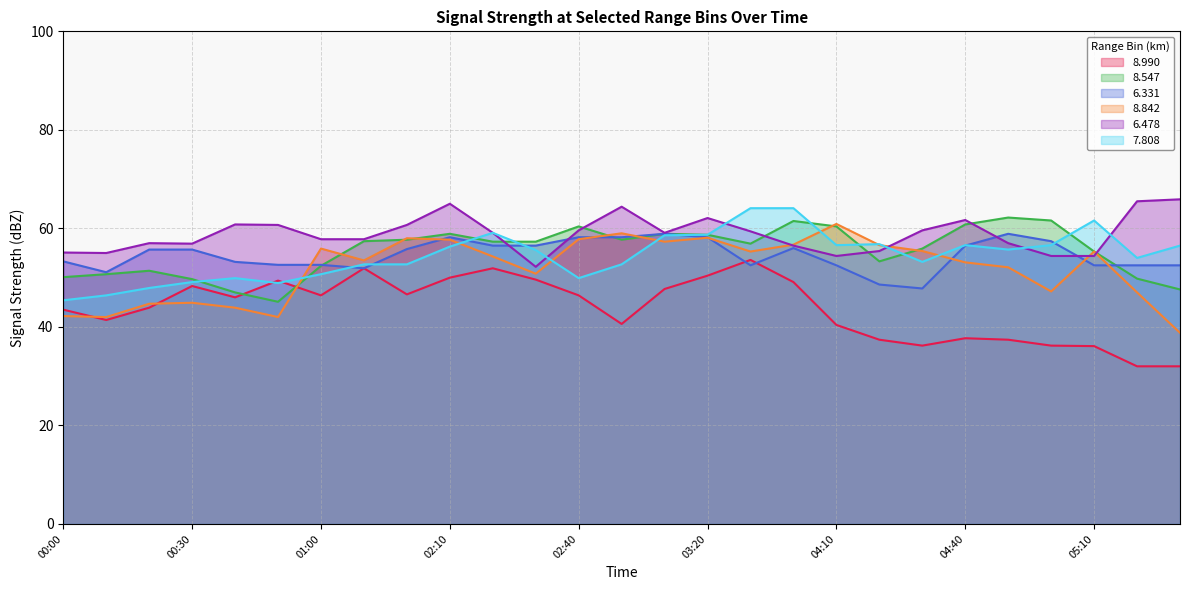

How many lines are shown in the chart?

6